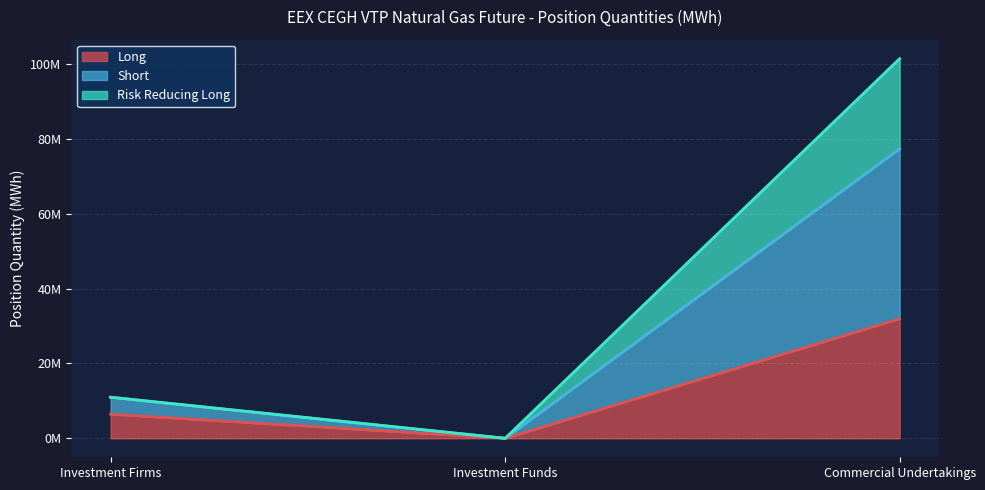

Count the number of data series in this chart.

3